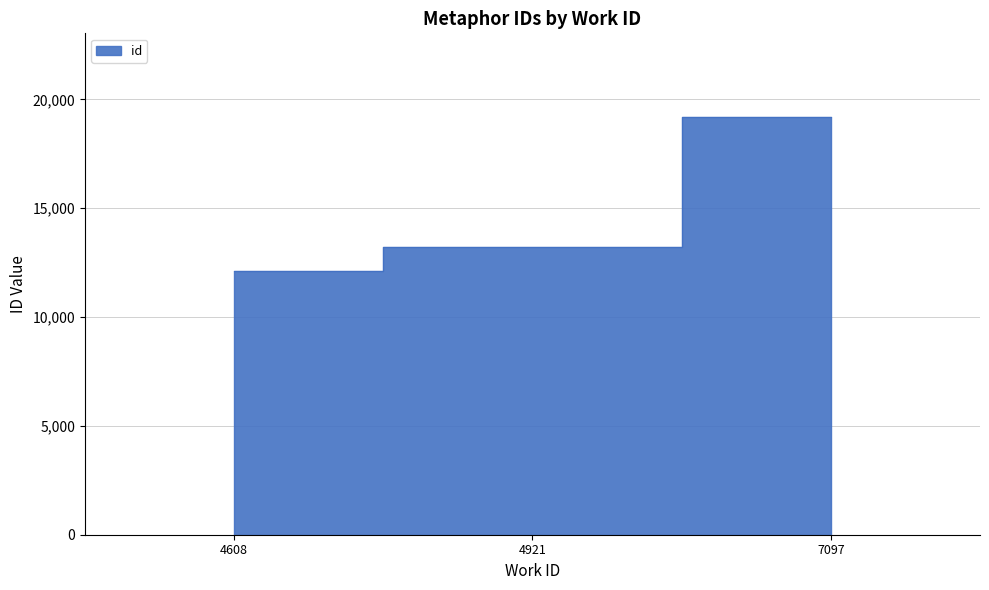

Reading left to right, extract all data points from this chart.

12129	13208	19199